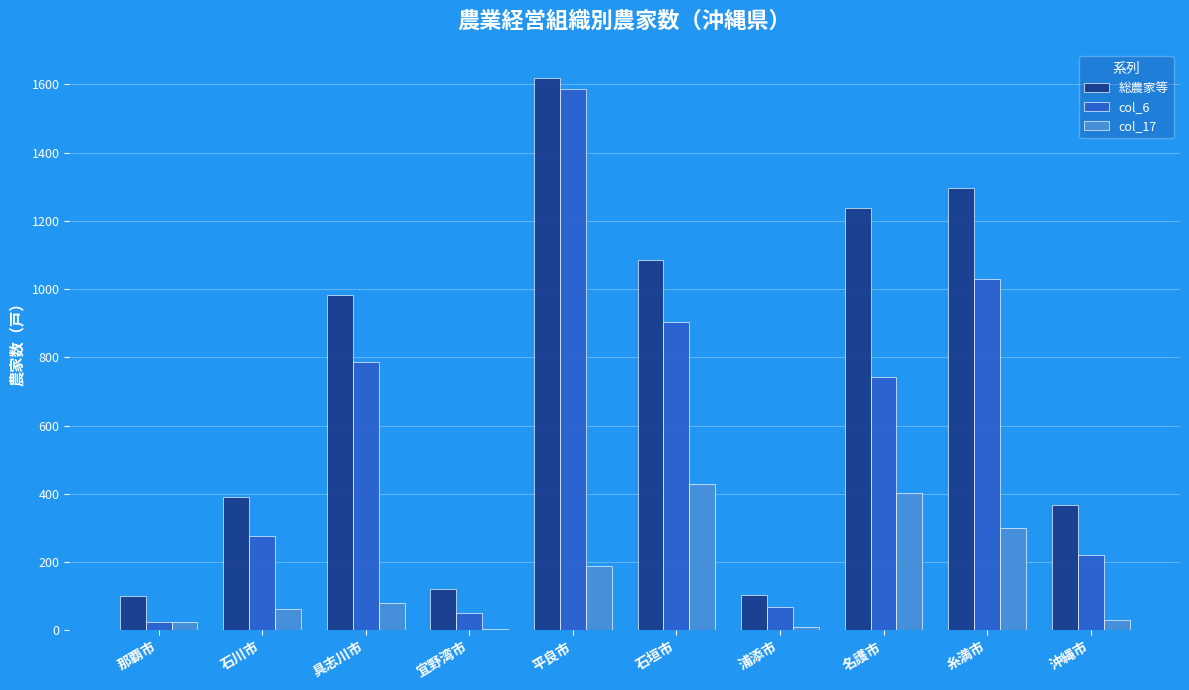

What is the total value across all series at 平良市?

3394